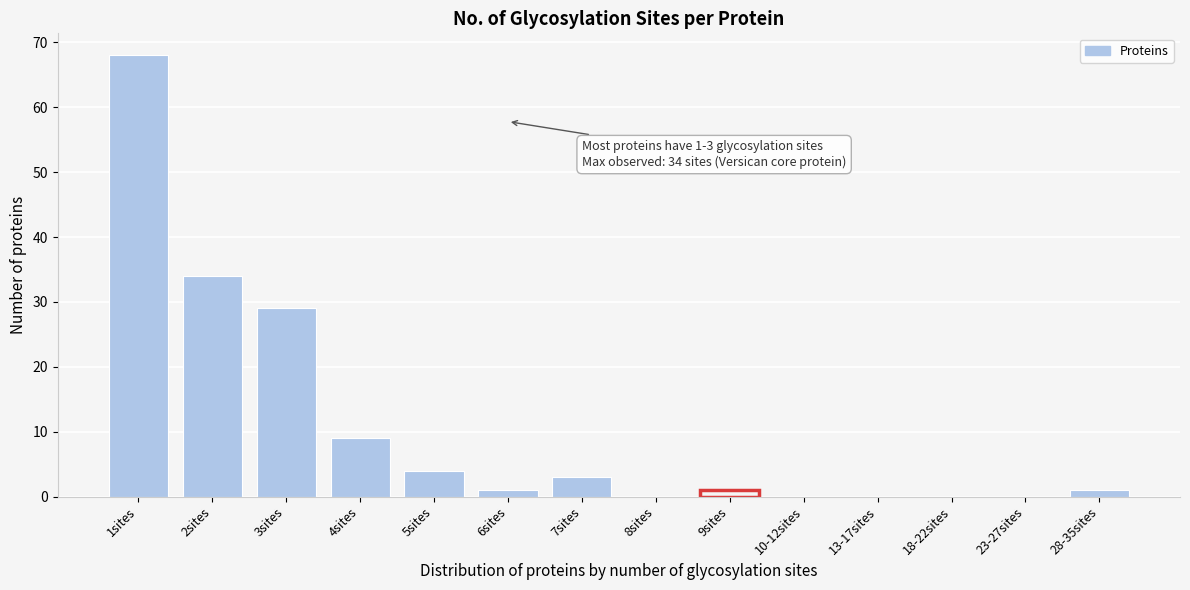

Reading left to right, what are all the values shown in this chart?

1sites=68	2sites=34	3sites=29	4sites=9	5sites=4	6sites=1	7sites=3	8sites=0	9sites=1	10-12sites=0	13-17sites=0	18-22sites=0	23-27sites=0	28-35sites=1